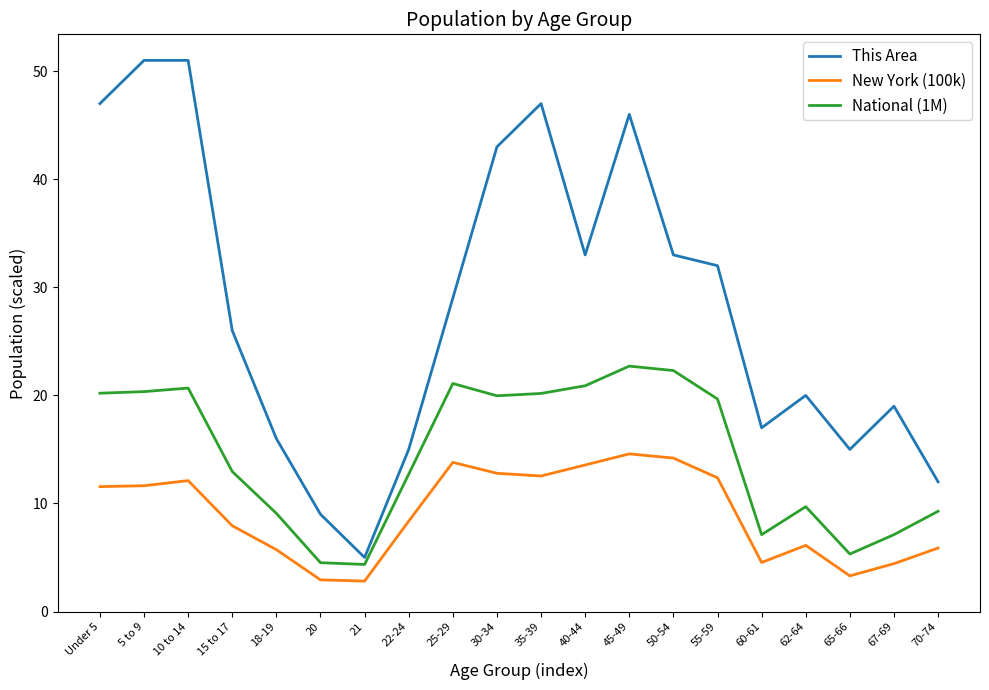

What position from the right is 67-69?

2